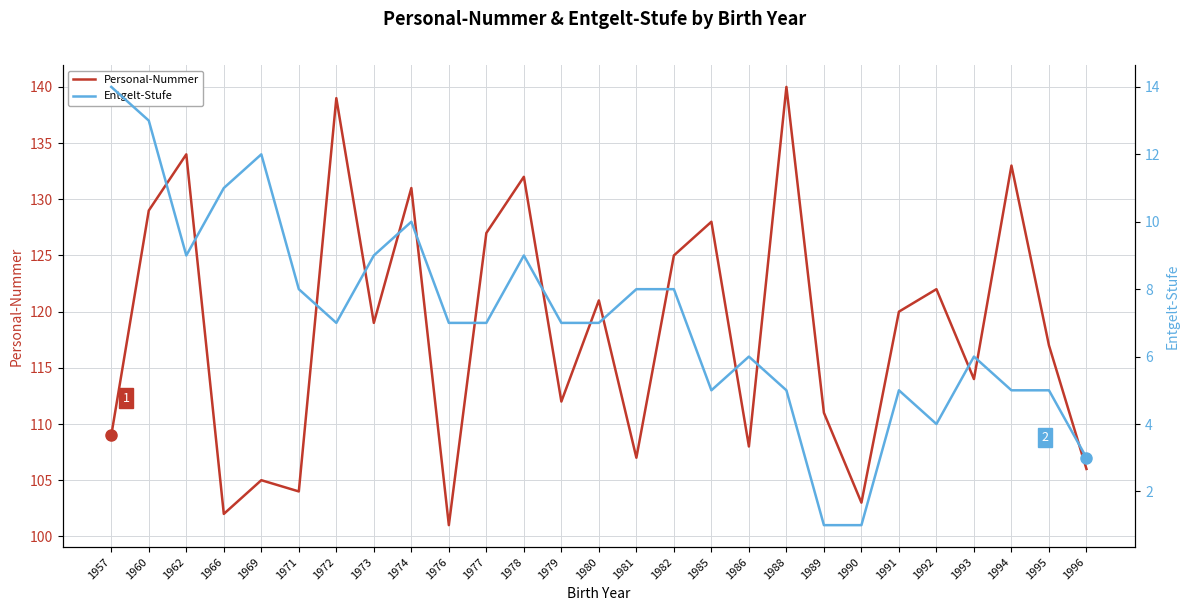

What is the spread (max minus min) of values at 1972?

132